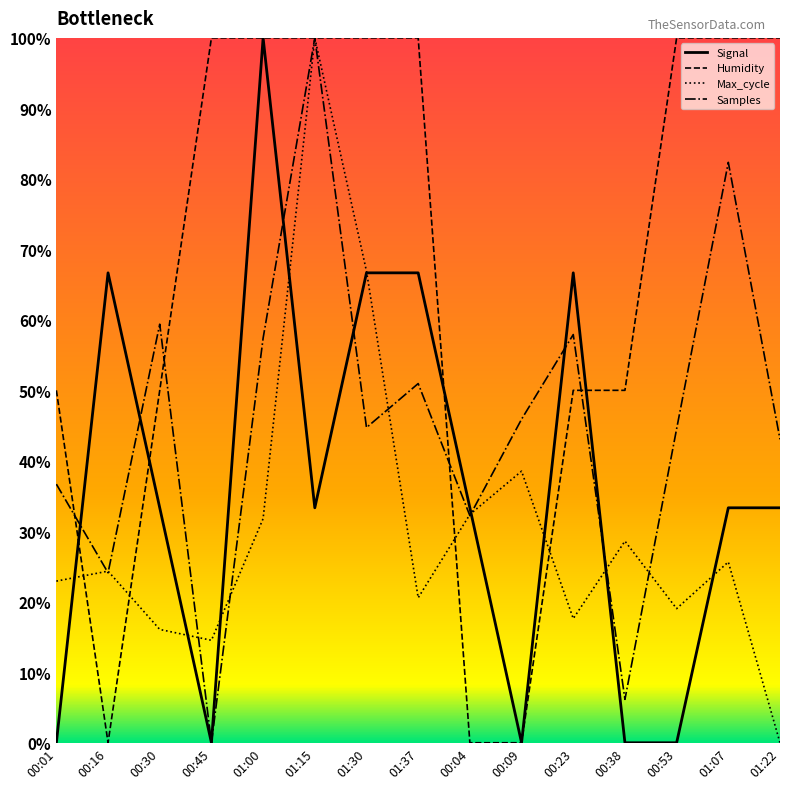

Does the chart have visible grid lines?

No